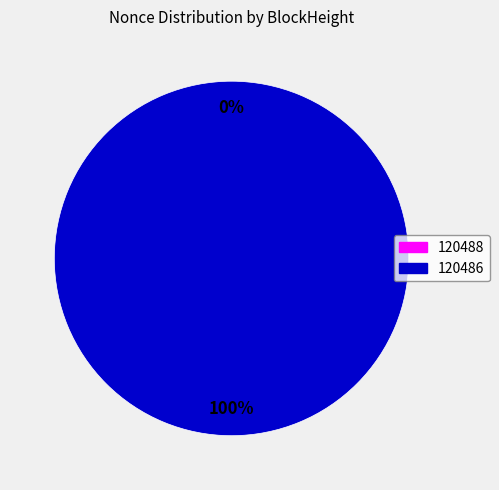

To the nearest percent, what is the difference between the 120486 and 120488 slice percentages?

100%